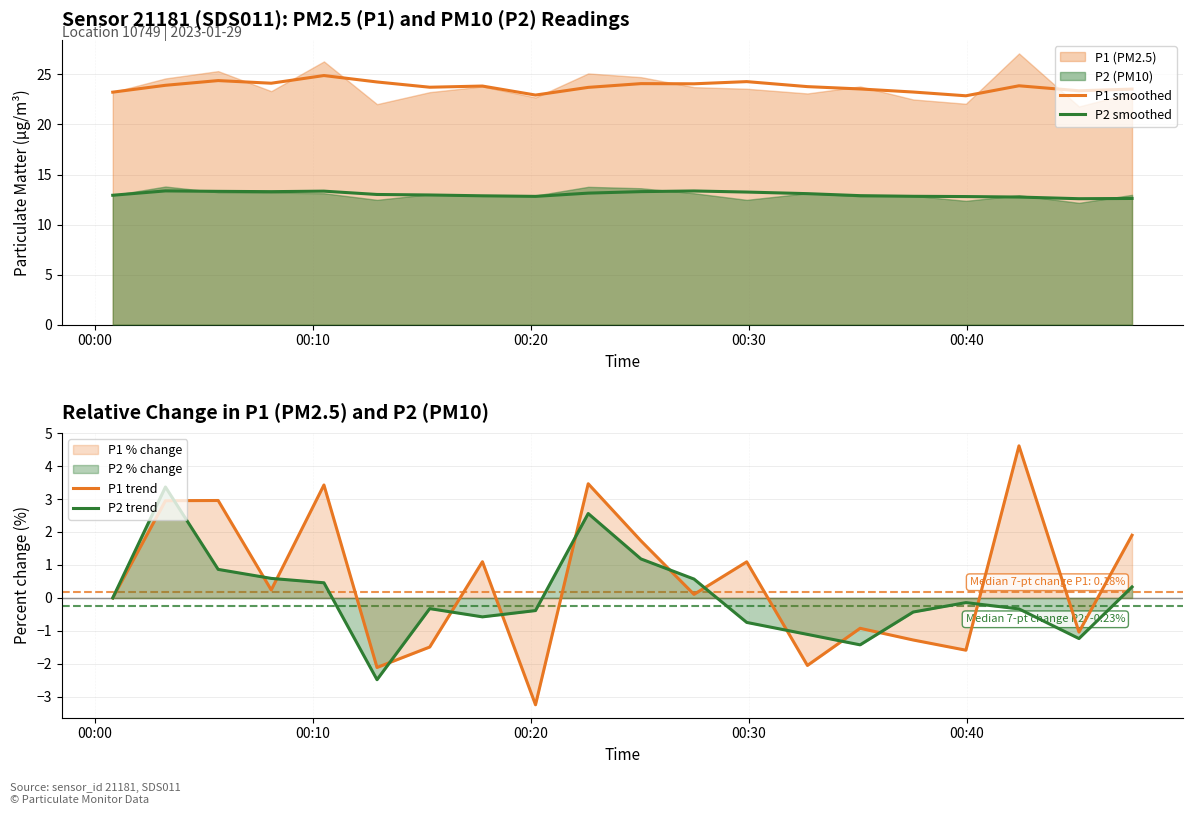

What is the minimum value for P1 trend?

-3.2